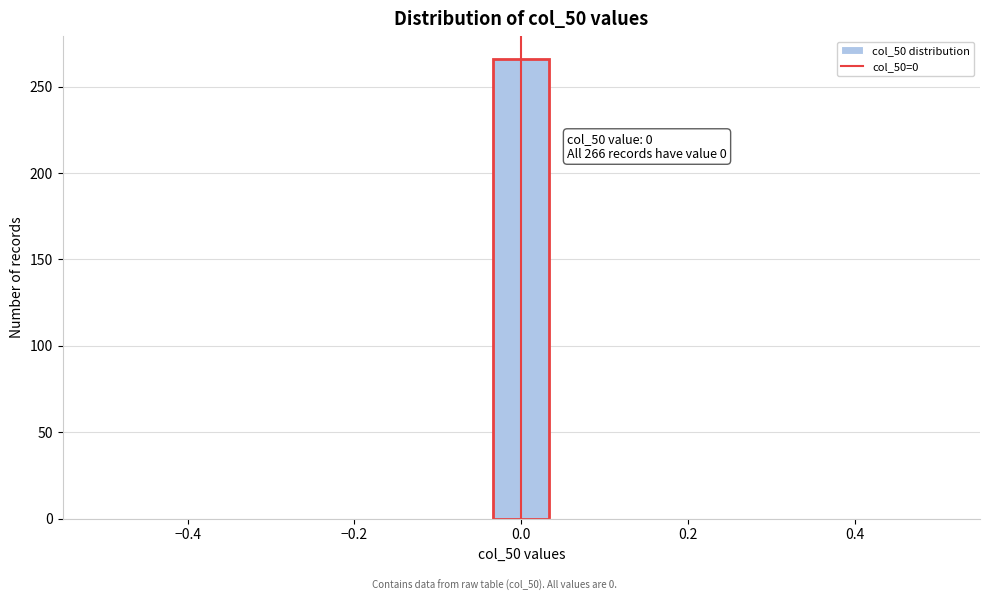

Around what value on the x-axis is the tallest bar? Give the approximate position of its centre, as read against the axis.

0.00